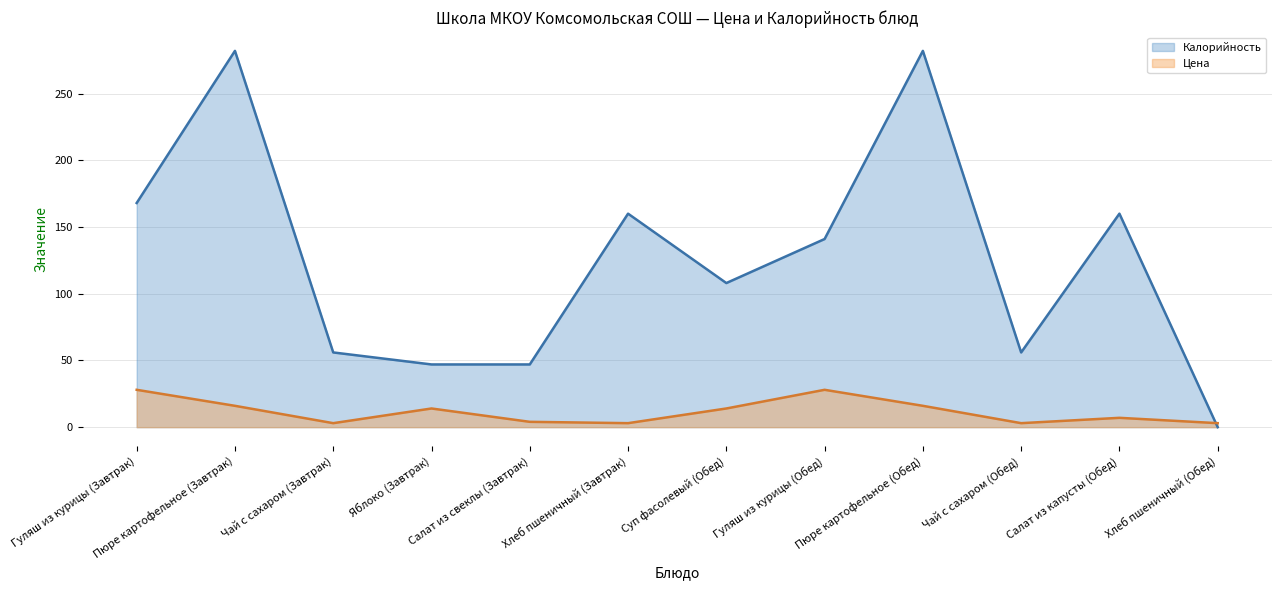

Reading left to right, list all the values displayed in this chart.

Цена: Гуляш из курицы (Завтрак)=28	Пюре картофельное (Завтрак)=16	Чай с сахаром (Завтрак)=3	Яблоко (Завтрак)=14	Салат из свеклы (Завтрак)=4	Хлеб пшеничный (Завтрак)=3	Суп фасолевый (Обед)=14	Гуляш из курицы (Обед)=28	Пюре картофельное (Обед)=16	Чай с сахаром (Обед)=3	Салат из капусты (Обед)=7	Хлеб пшеничный (Обед)=3
Калорийность: Гуляш из курицы (Завтрак)=168	Пюре картофельное (Завтрак)=282	Чай с сахаром (Завтрак)=56	Яблоко (Завтрак)=47	Салат из свеклы (Завтрак)=47	Хлеб пшеничный (Завтрак)=160	Суп фасолевый (Обед)=108	Гуляш из курицы (Обед)=141	Пюре картофельное (Обед)=282	Чай с сахаром (Обед)=56	Салат из капусты (Обед)=160	Хлеб пшеничный (Обед)=0